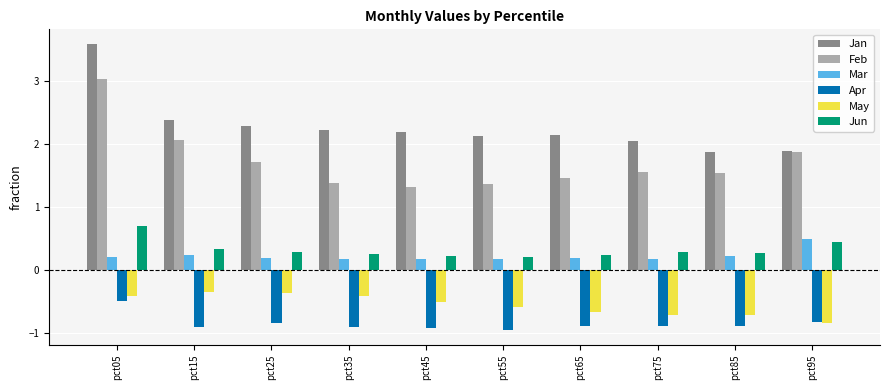

True or false: Jan has a value of 1.9 at pct85.

True